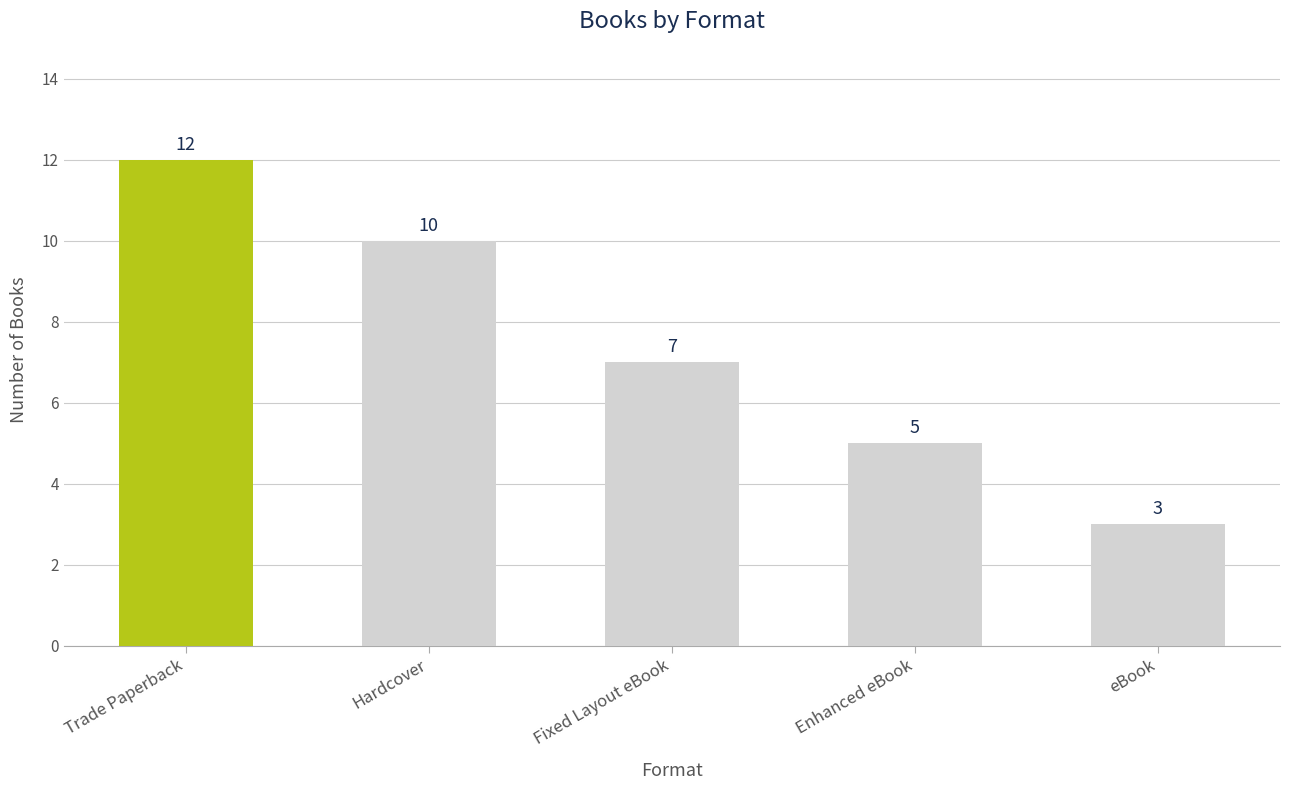

How many bars are there in total?

5